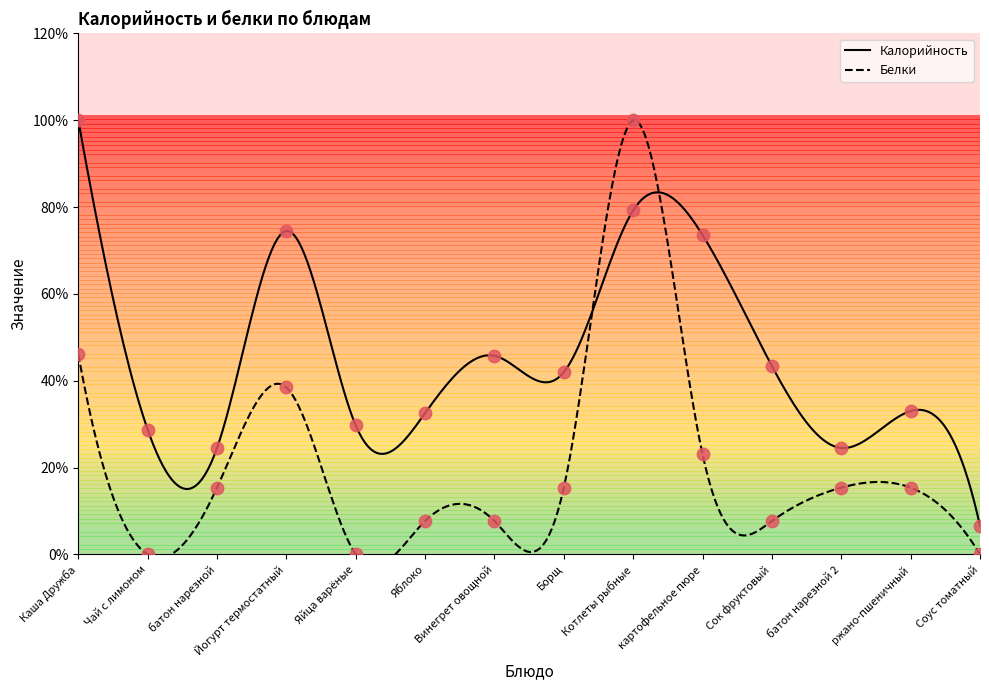

Which series contains the highest Y value?

Калорийность